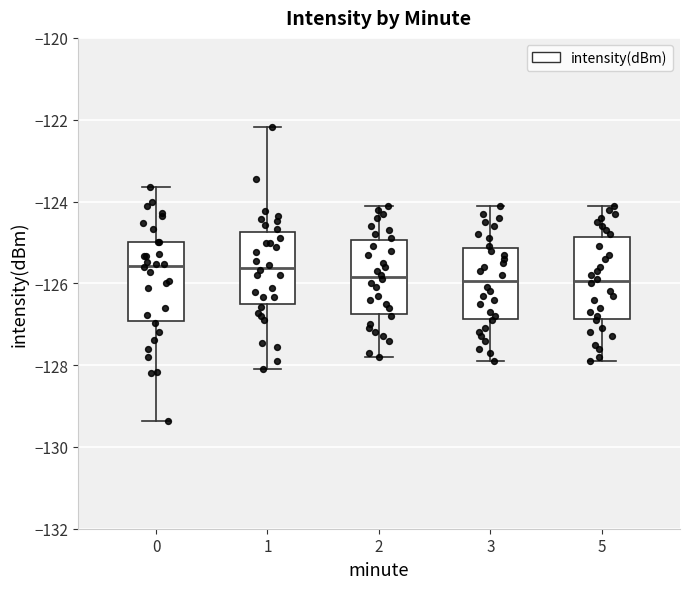

Reading left to right, transcribe this box plot: for each box, give where its median line is, the range the box spans, and where its two whiskers end, as read against the y-axis. The values are not printed on the chart, so give them approximately, as read against the axis.

0: median -125.6, box -127.0 to -125.0, whiskers -129.4 to -123.6
1: median -125.6, box -126.6 to -124.8, whiskers -128.0 to -122.2
2: median -125.8, box -126.8 to -125.0, whiskers -127.8 to -124.0
3: median -126.0, box -126.8 to -125.2, whiskers -127.8 to -124.0
5: median -126.0, box -126.8 to -124.8, whiskers -127.8 to -124.0